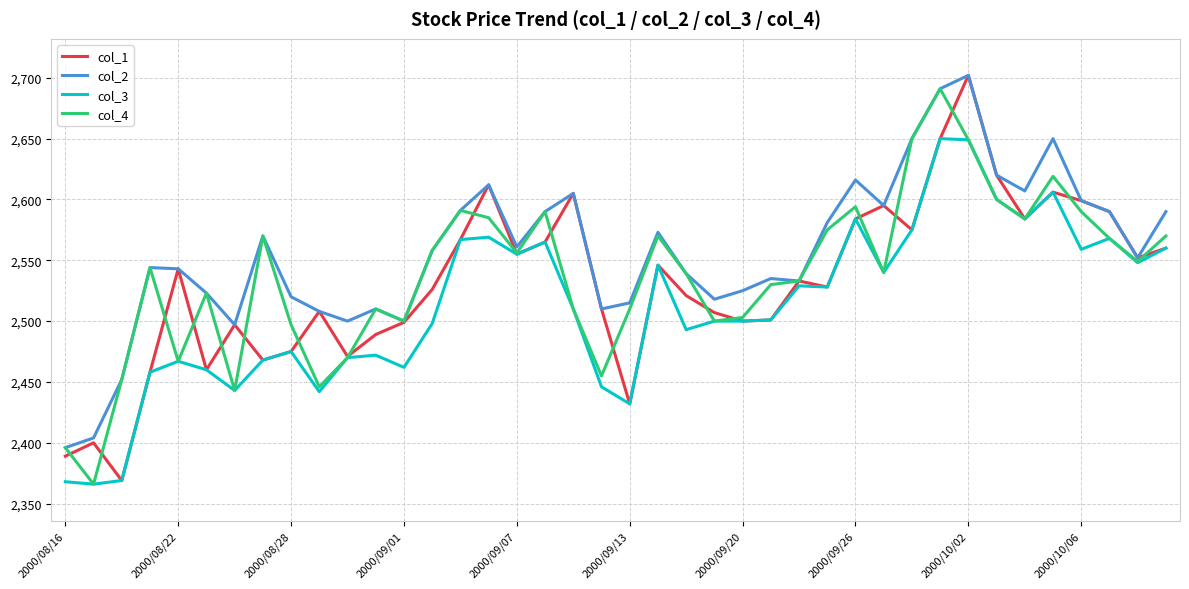

What is the highest value of the col_2 series?

2702